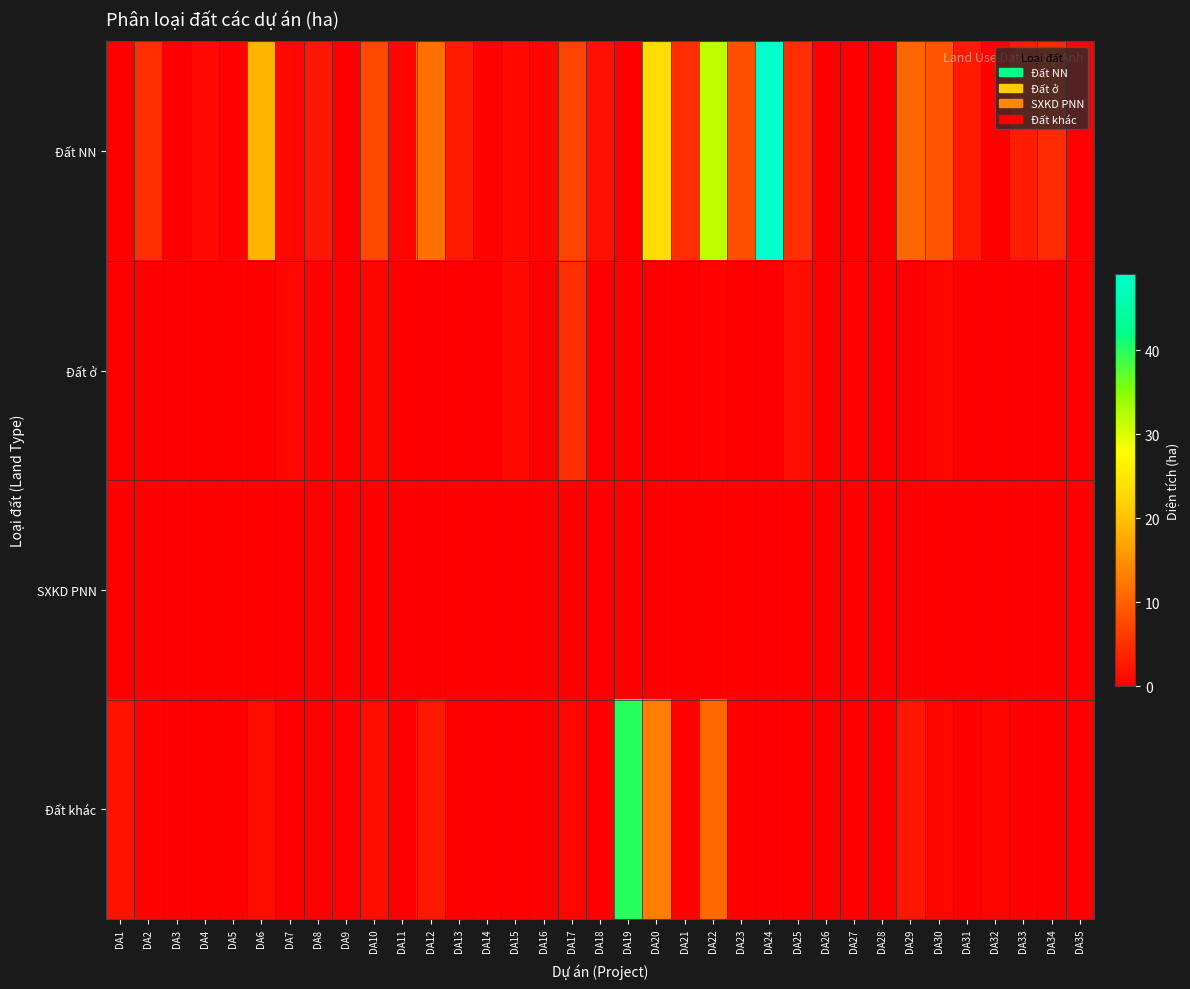

Count the number of data series in this chart.

4